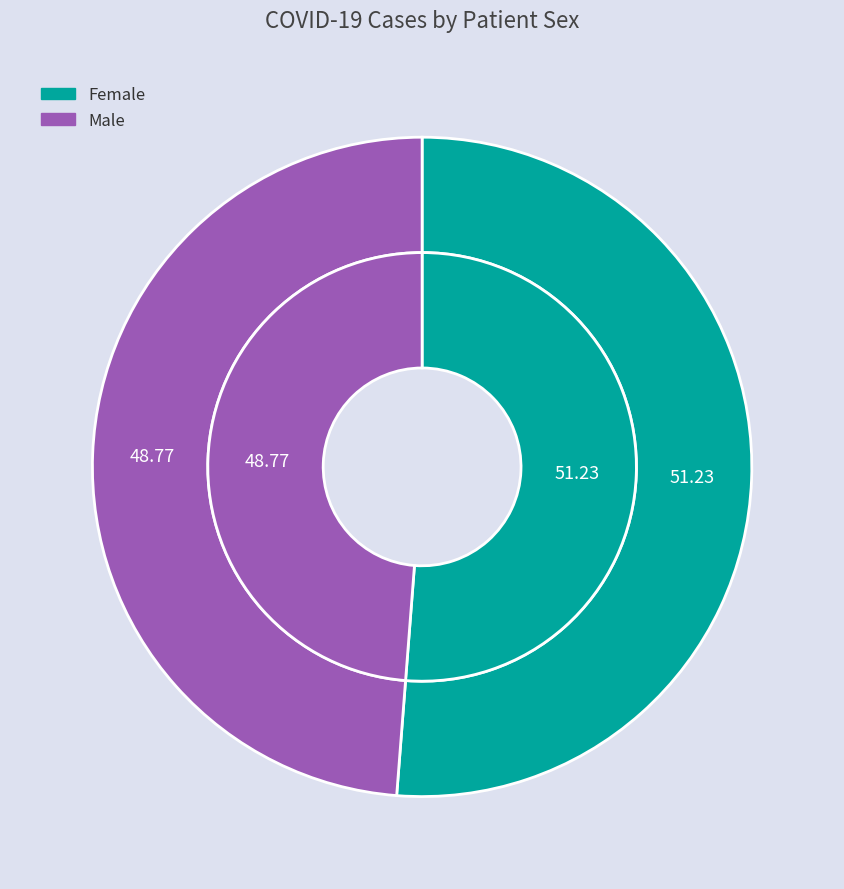

What is the ratio of the value at Male to the value at Female?

1.0